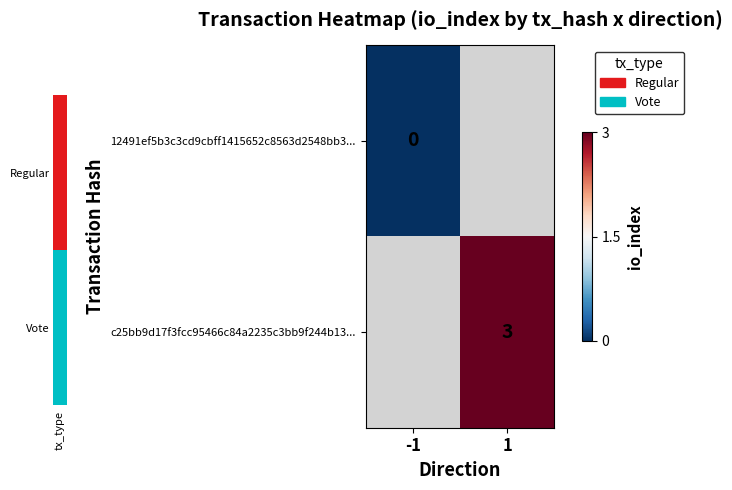

Is the value of c25bb9d17f3fcc95466c84a2235c3bb9f244b13... at 1 greater than the value of 12491ef5b3c3cd9cbff1415652c8563d2548bb3... at -1?

Yes